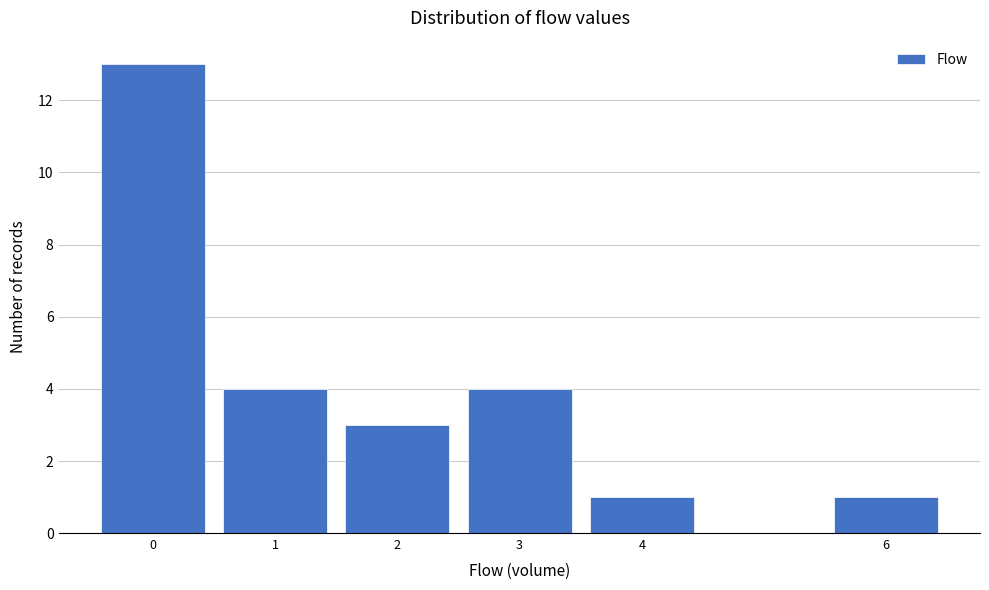

Reading left to right, list every bar in this chart as the range it spans on the x-axis followed by its height. The values are not printed on the chart, so give them approximately, as read against the axis.

-0.5 to 0.5: 13
0.5 to 1.5: 4
1.5 to 2.5: 3
2.5 to 3.5: 4
3.5 to 4.5: 1
4.5 to 5.5: 0
5.5 to 6.5: 1